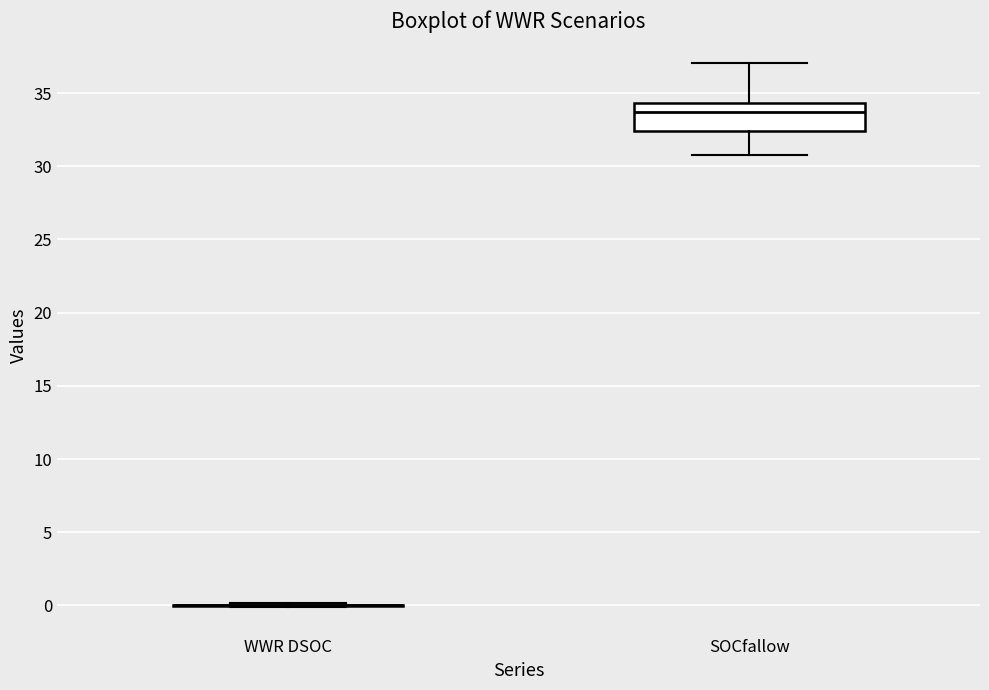

Comparing the boxes themselves (not the whiskers), which one is the tallest?

SOCfallow